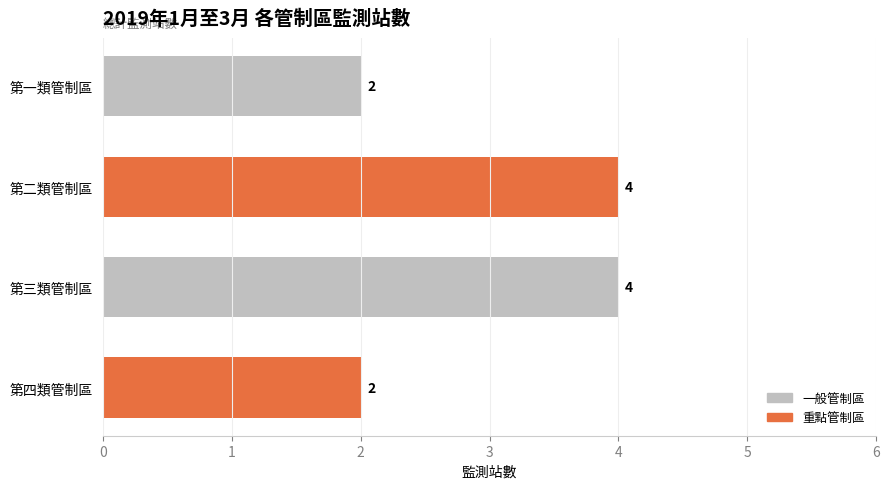

What is the sum of all values?

12